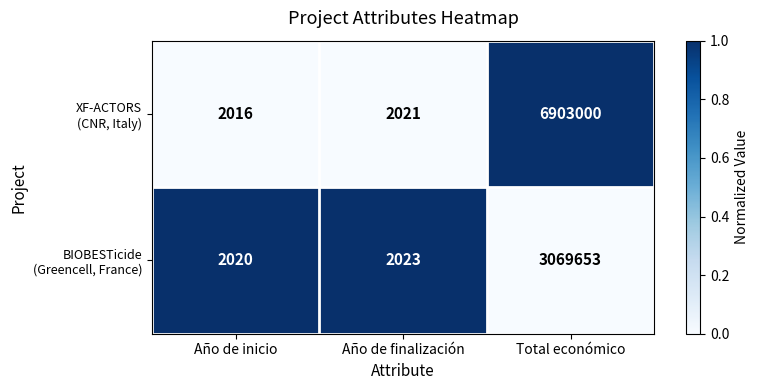

At which category does the chart reach its minimum across all series?

Año de inicio